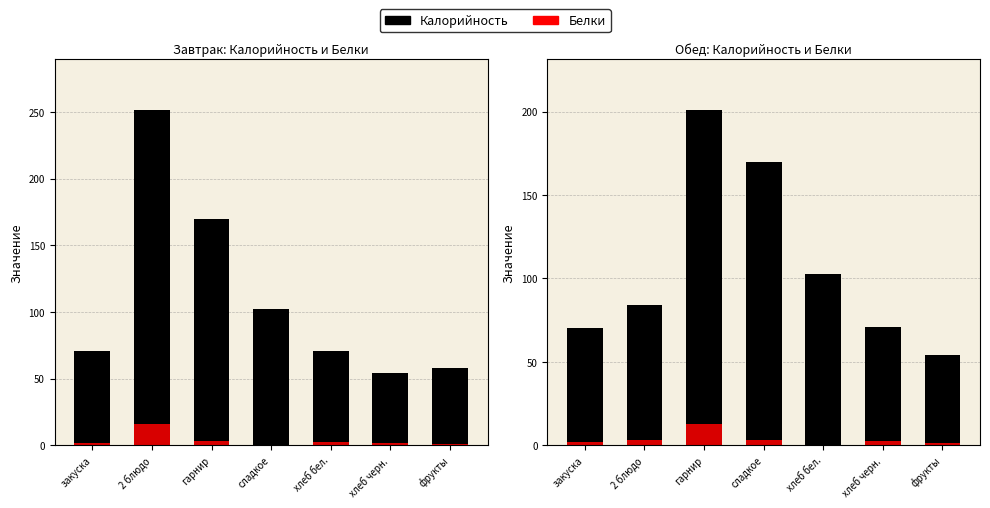

Which series has the largest total across all categories?

Калорийность